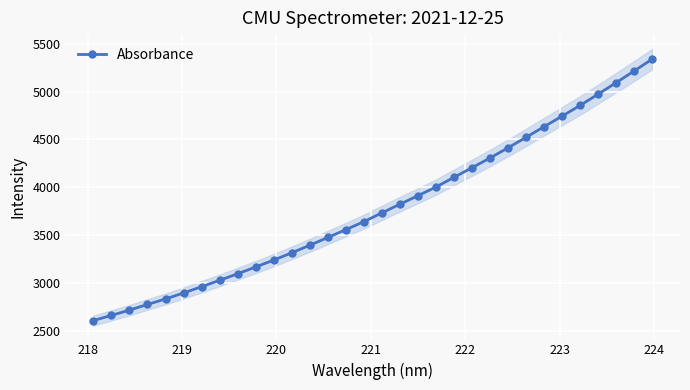

What is the lowest value of the Absorbance series?

2607.4